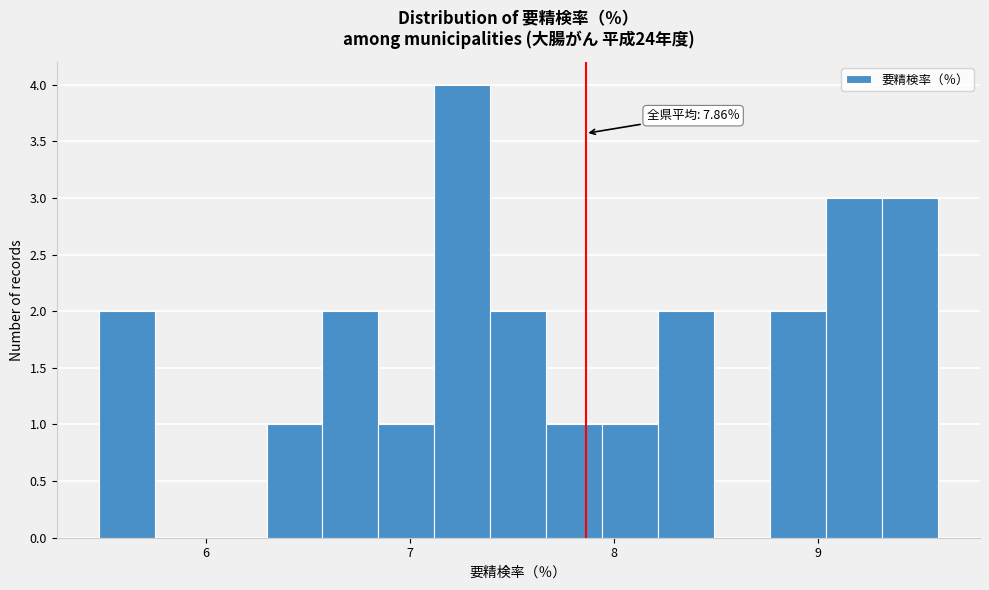

Read against the x-axis, roughly where is the centre of the tallest bar?

7.3